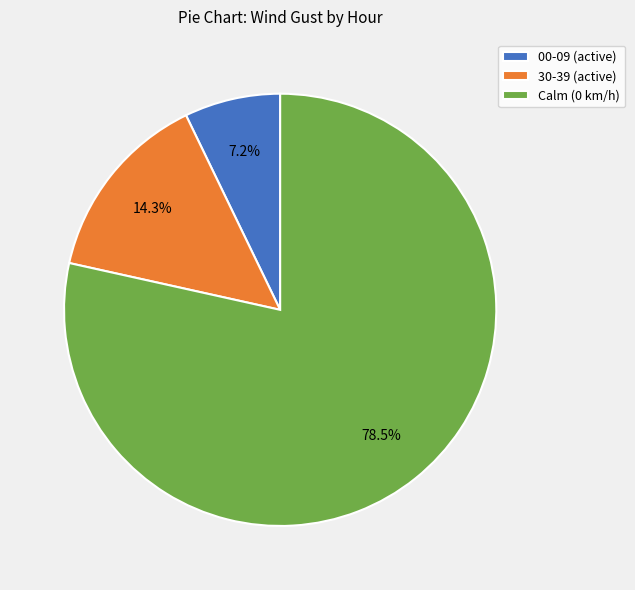

Rank the categories by value from lowest to highest.

00-09 (active), 30-39 (active), Calm (0 km/h)